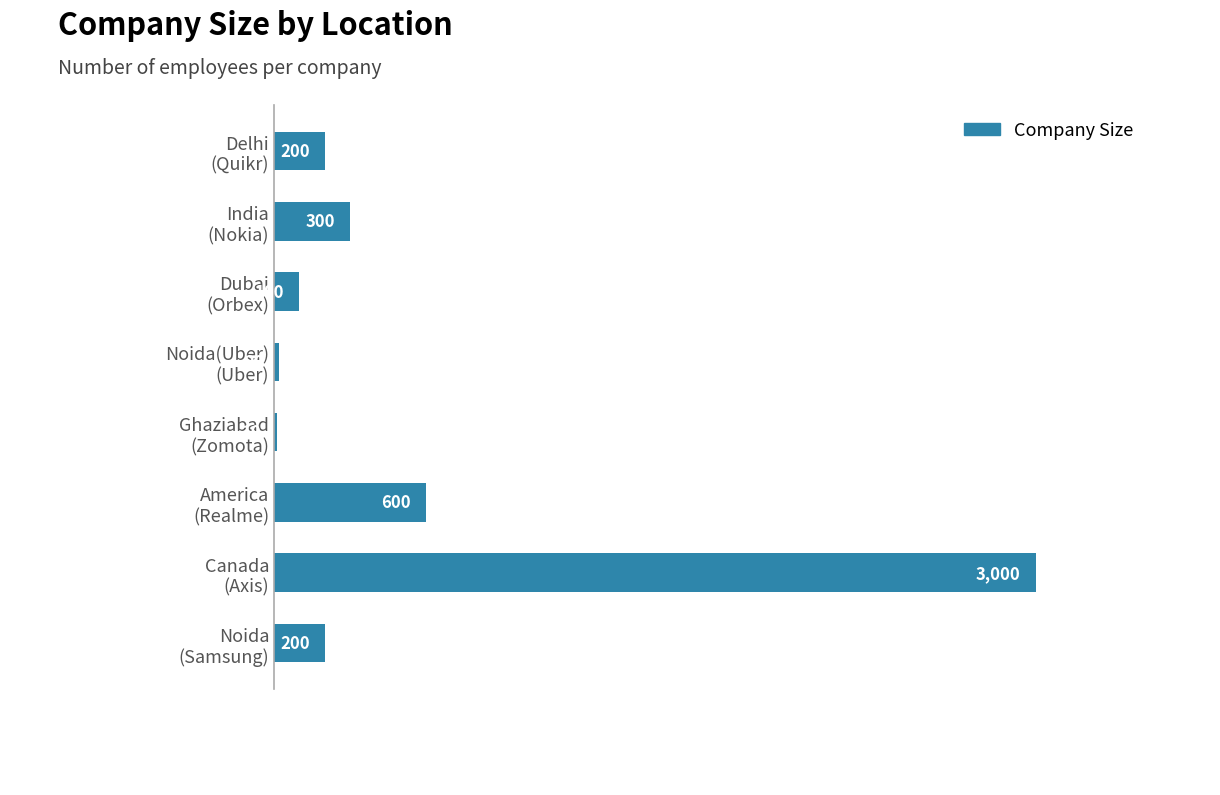

What is the greatest value displayed?

3000